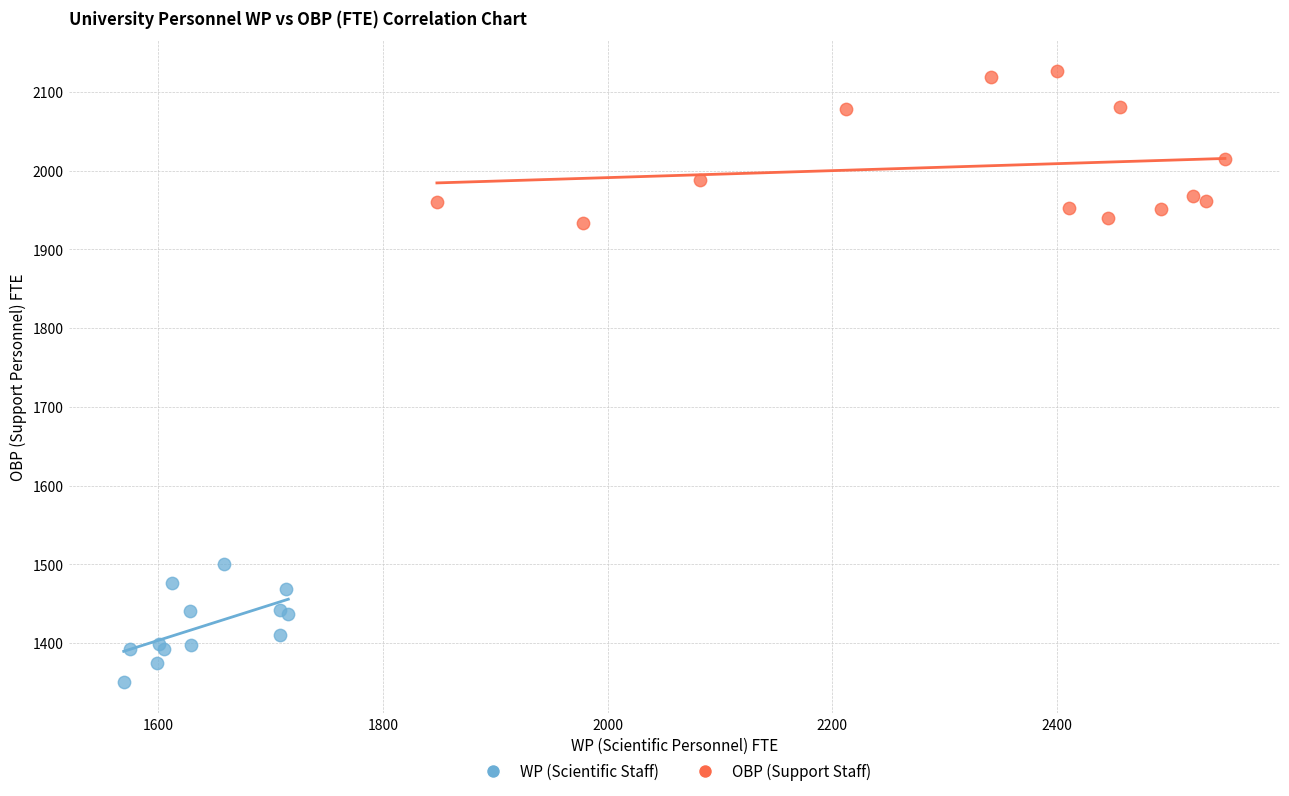

Which series contains the lowest Y value?

WP (Scientific Staff)